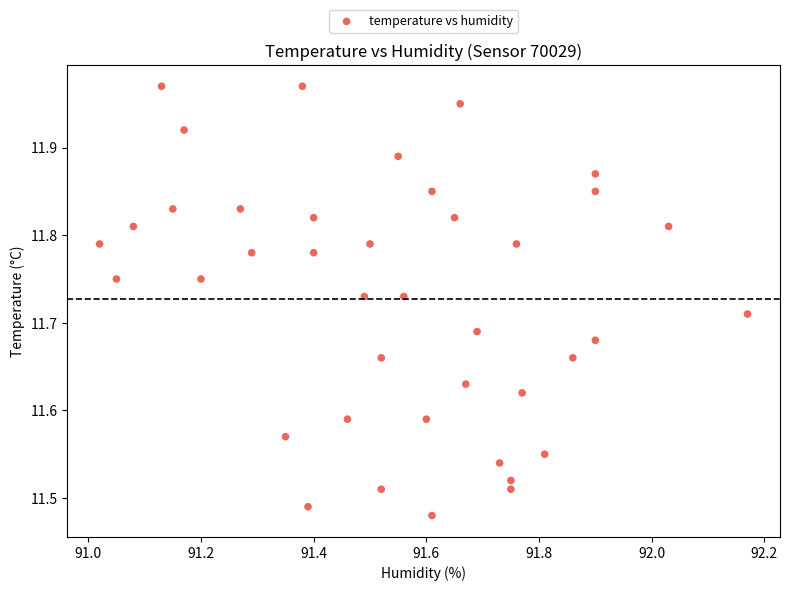

What is the range of X values (max minus min)?

1.2